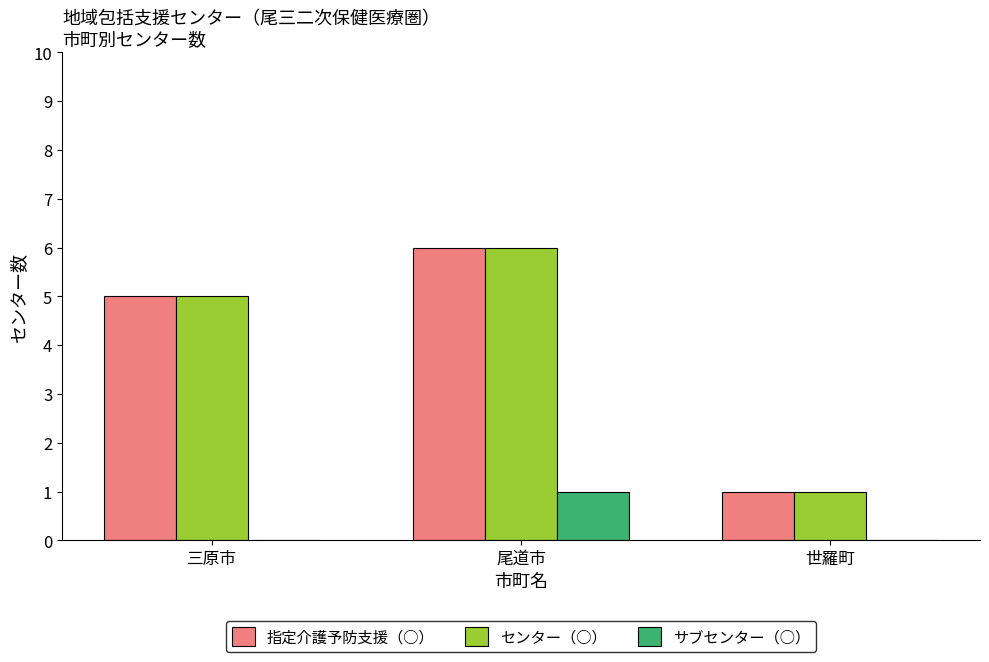

Is it true that 指定介護予防支援（○） equals 5 at 三原市?

True